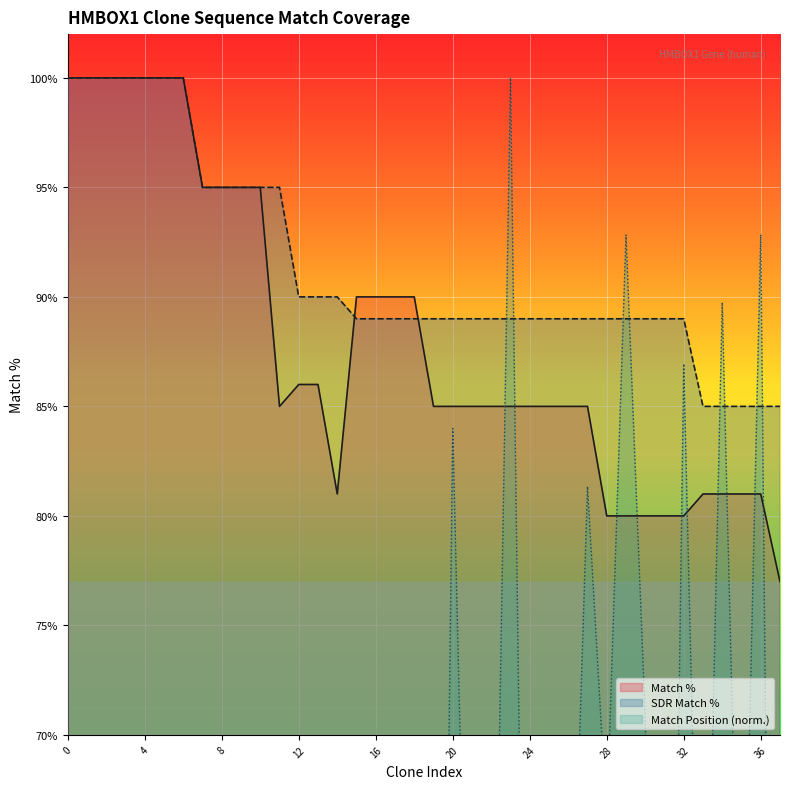

What is the sum of all Match % values?

3344